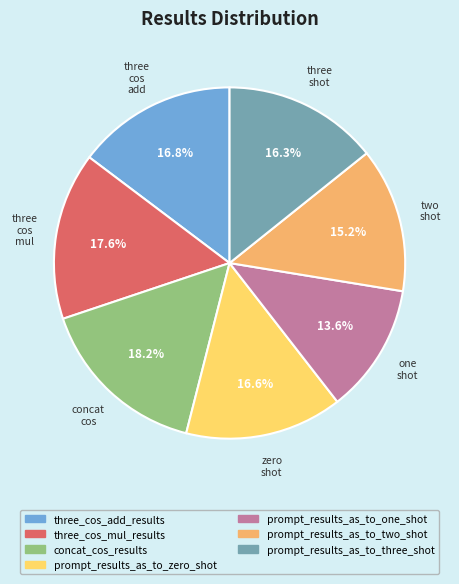

Is it true that concat_cos_results is 2% of the pie?

False